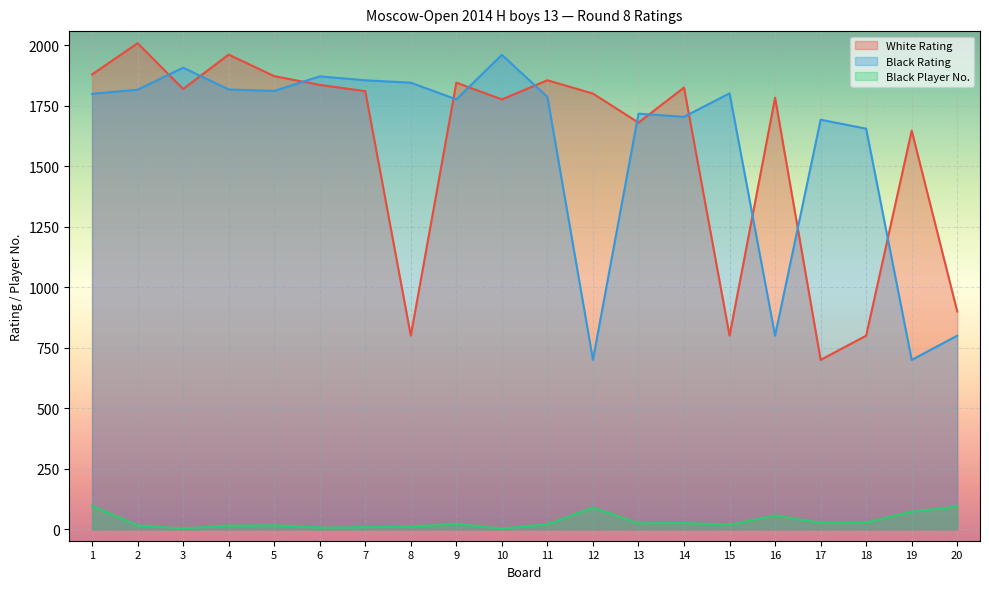

How many interior local peaks does the White Rating series have?

7